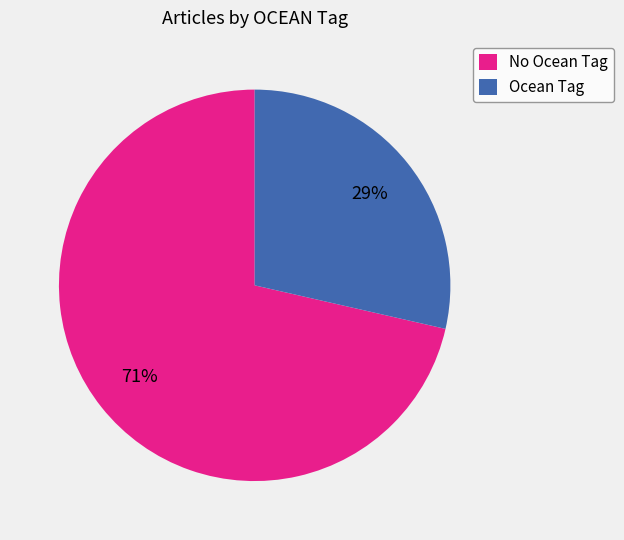

Count the number of slices in the pie.

2